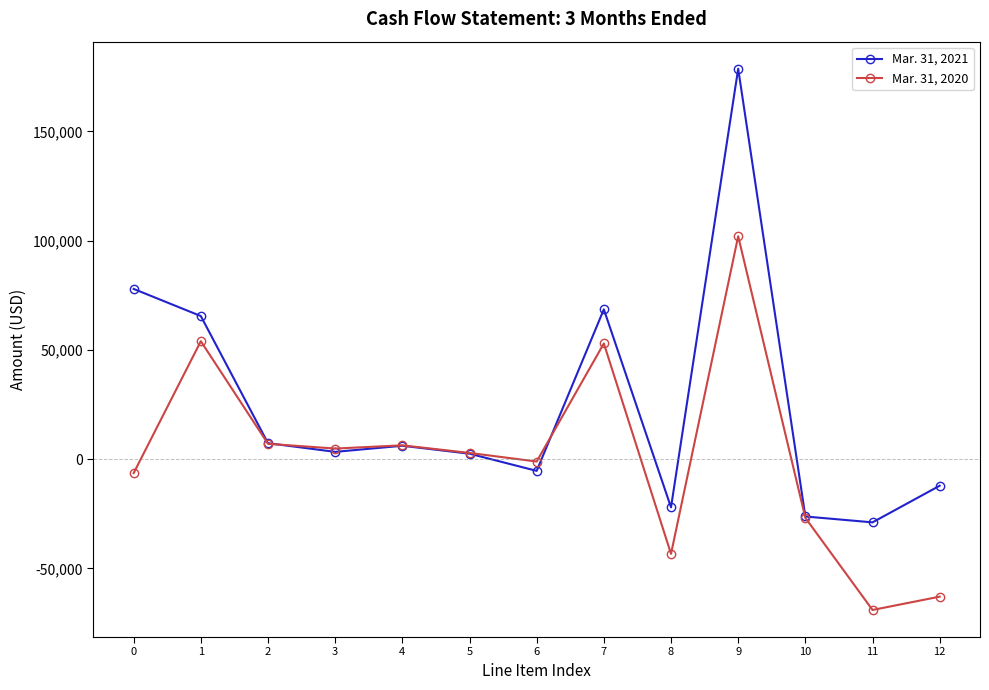

What is the average value of the Mar. 31, 2020 series?

1549